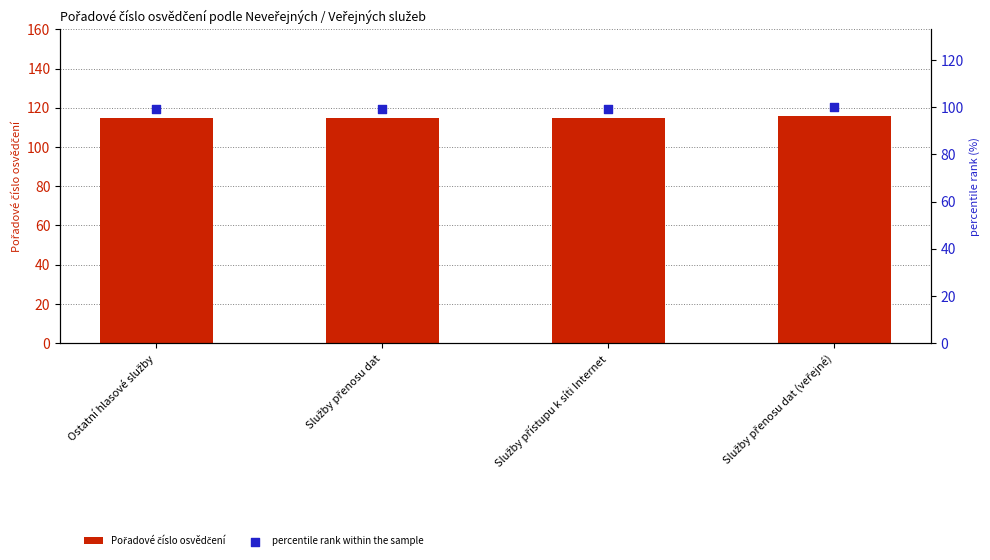

Is the value of percentile rank within the sample at Služby přenosu dat greater than the value of Pořadové číslo osvědčení at Služby přenosu dat?

No